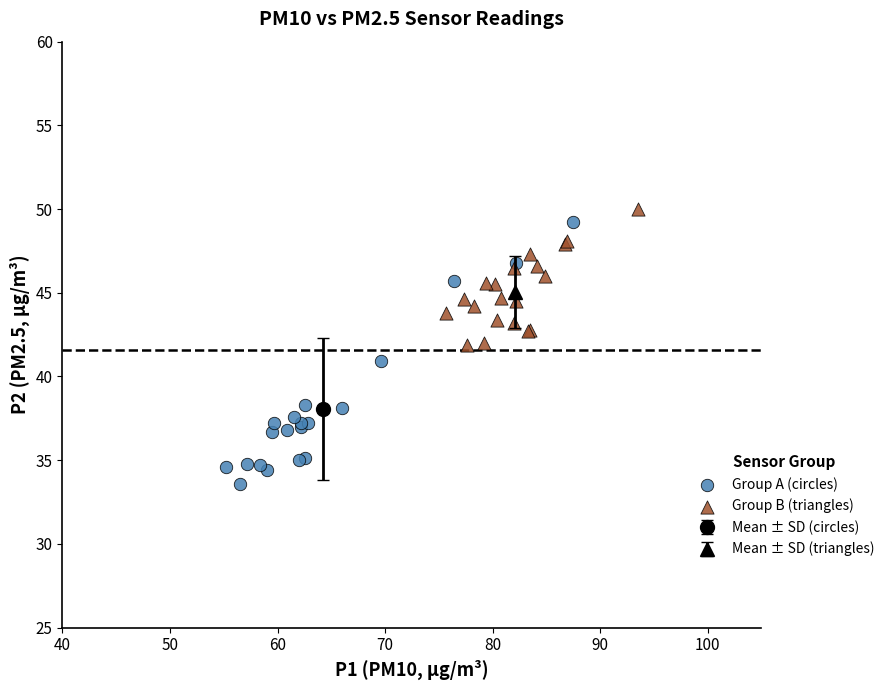

Which series has the largest Y range (max minus min)?

Group A (circles)